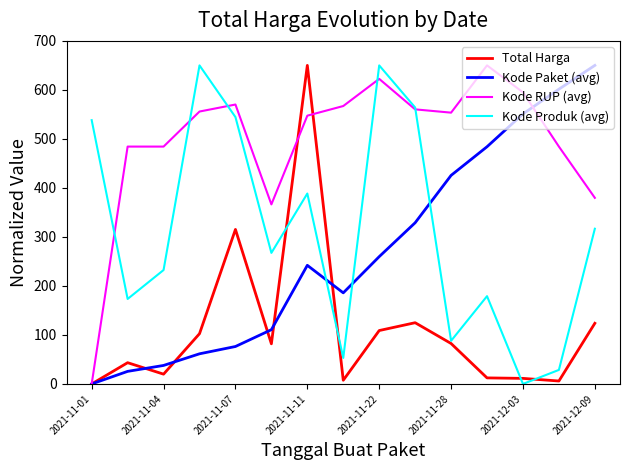

Which series has the largest total across all categories?

Kode RUP (avg)